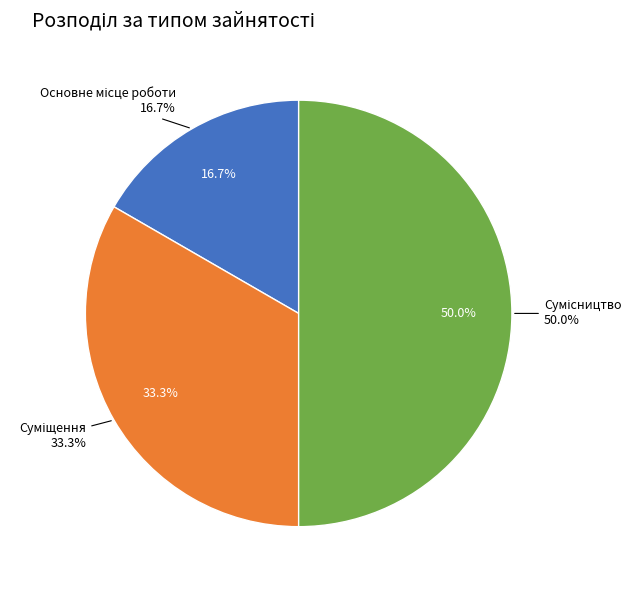

Which category has the biggest portion of the pie?

Сумісництво